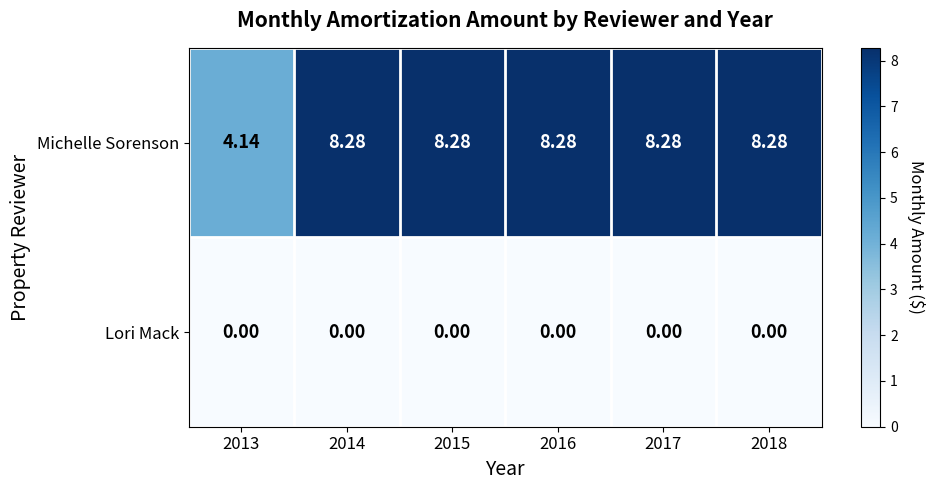

List the series in order of their peak value, highest first.

Michelle Sorenson, Lori Mack